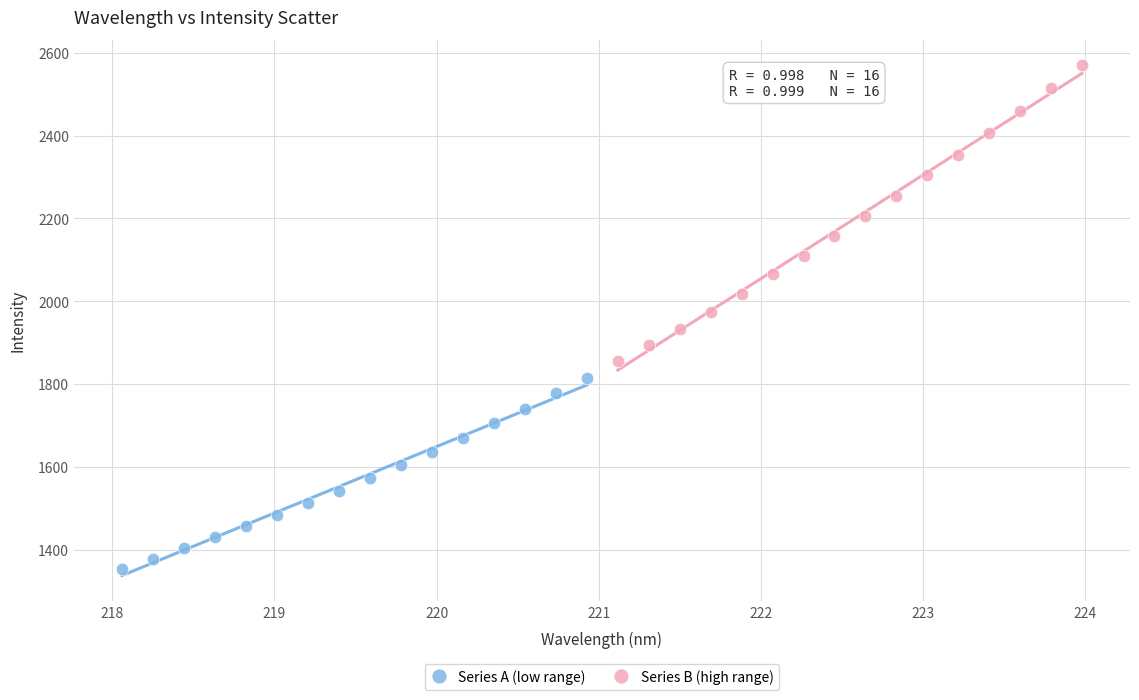

Which series contains the highest Y value?

Series B (high range)